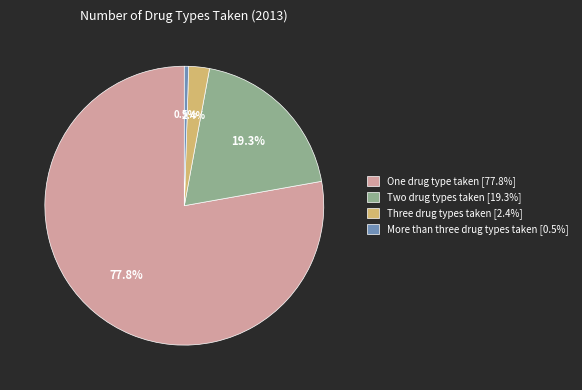

Is it true that Two drug types taken [19.3%] is 29% of the pie?

False